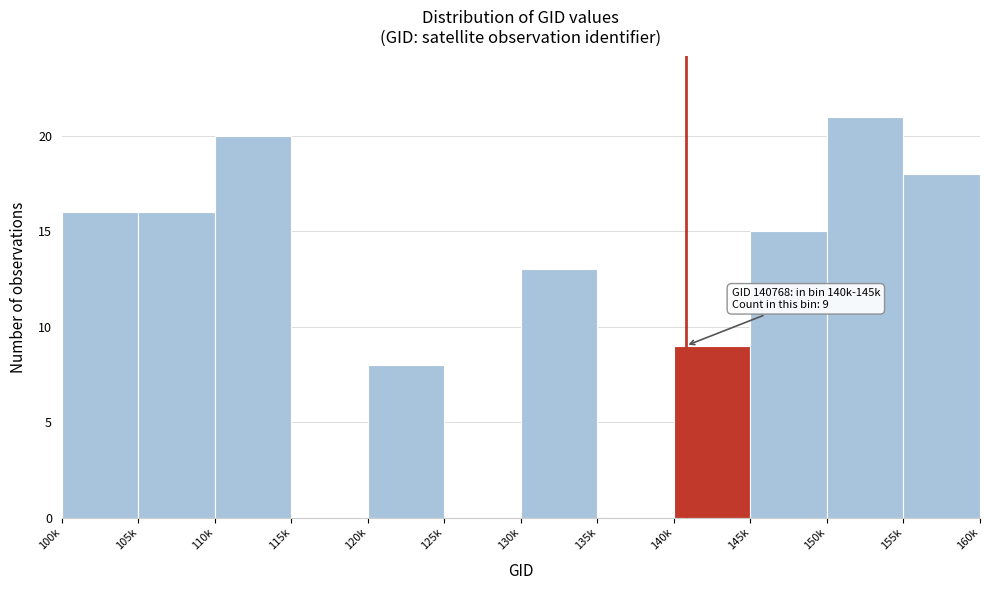

Reading left to right, extract all data points from this chart.

100k=16	105k=16	110k=20	115k=0	120k=8	125k=0	130k=13	135k=0	140k=9	145k=15	150k=21	155k=18